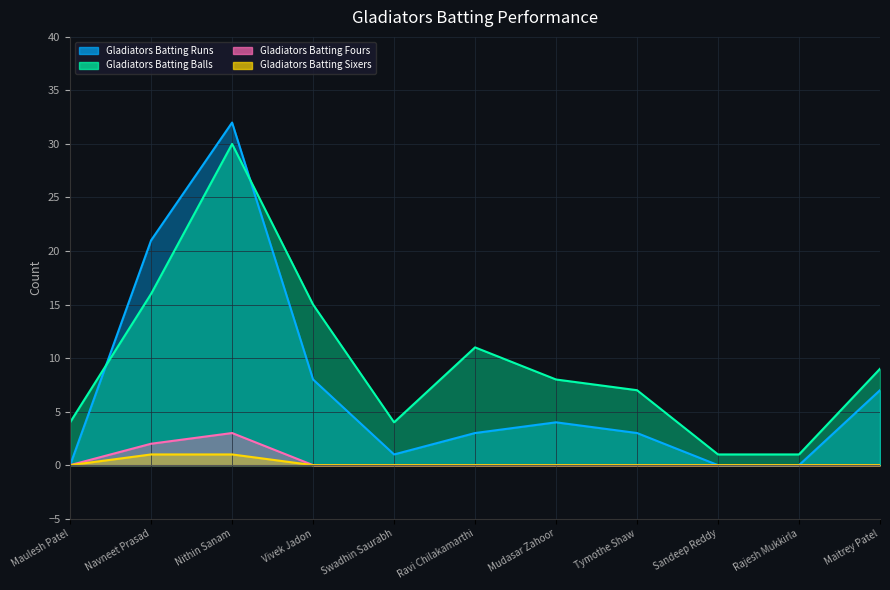

Which series has the largest total across all categories?

Gladiators Batting Balls